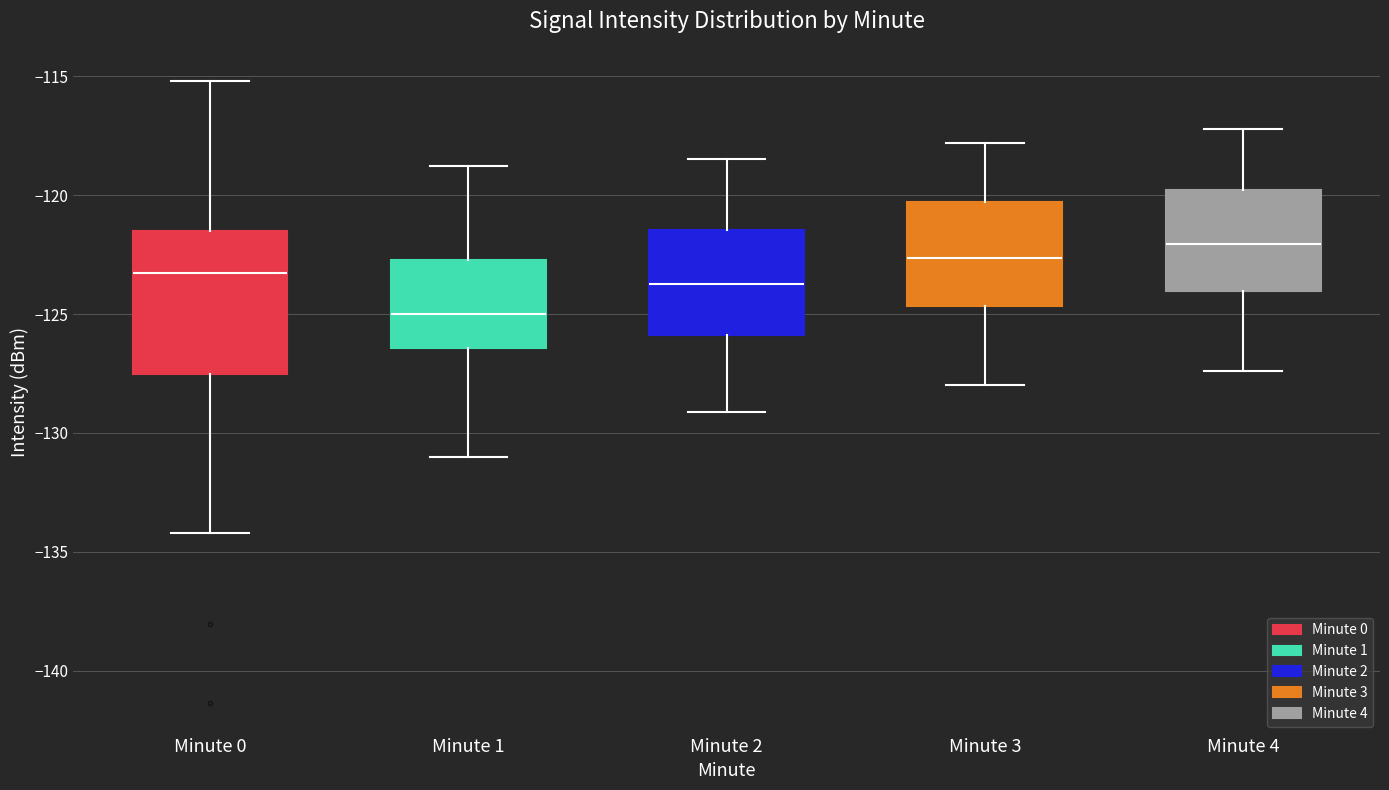

Reading left to right, transcribe this box plot: for each box, give where its median line is, the range the box spans, and where its two whiskers end, as read against the y-axis. The values are not printed on the chart, so give them approximately, as read against the axis.

Minute 0: median -123.5, box -127.5 to -121.5, whiskers -134.0 to -115.0
Minute 1: median -125.0, box -126.5 to -122.5, whiskers -131.0 to -119.0
Minute 2: median -123.5, box -126.0 to -121.5, whiskers -129.0 to -118.5
Minute 3: median -122.5, box -124.5 to -120.5, whiskers -128.0 to -118.0
Minute 4: median -122.0, box -124.0 to -120.0, whiskers -127.5 to -117.0